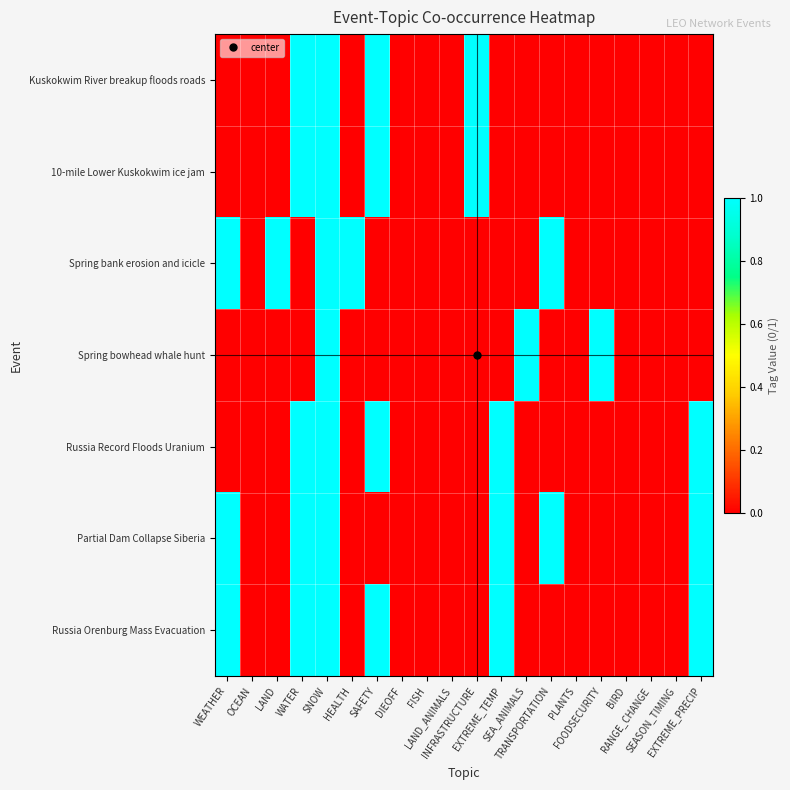

Reading left to right, transcribe all the data shown in this chart.

Kuskokwim River breakup floods roads: WEATHER=0	OCEAN=0	LAND=0	WATER=1	SNOW=1	HEALTH=0	SAFETY=1	DIEOFF=0	FISH=0	LAND_ANIMALS=0	INFRASTRUCTURE=1	EXTREME_TEMP=0	SEA_ANIMALS=0	TRANSPORTATION=0	PLANTS=0	FOODSECURITY=0	BIRD=0	RANGE_CHANGE=0	SEASON_TIMING=0	EXTREME_PRECIP=0
10-mile Lower Kuskokwim ice jam: WEATHER=0	OCEAN=0	LAND=0	WATER=1	SNOW=1	HEALTH=0	SAFETY=1	DIEOFF=0	FISH=0	LAND_ANIMALS=0	INFRASTRUCTURE=1	EXTREME_TEMP=0	SEA_ANIMALS=0	TRANSPORTATION=0	PLANTS=0	FOODSECURITY=0	BIRD=0	RANGE_CHANGE=0	SEASON_TIMING=0	EXTREME_PRECIP=0
Spring bank erosion and icicle: WEATHER=1	OCEAN=0	LAND=1	WATER=0	SNOW=1	HEALTH=1	SAFETY=0	DIEOFF=0	FISH=0	LAND_ANIMALS=0	INFRASTRUCTURE=0	EXTREME_TEMP=0	SEA_ANIMALS=0	TRANSPORTATION=1	PLANTS=0	FOODSECURITY=0	BIRD=0	RANGE_CHANGE=0	SEASON_TIMING=0	EXTREME_PRECIP=0
Spring bowhead whale hunt: WEATHER=0	OCEAN=0	LAND=0	WATER=0	SNOW=1	HEALTH=0	SAFETY=0	DIEOFF=0	FISH=0	LAND_ANIMALS=0	INFRASTRUCTURE=0	EXTREME_TEMP=0	SEA_ANIMALS=1	TRANSPORTATION=0	PLANTS=0	FOODSECURITY=1	BIRD=0	RANGE_CHANGE=0	SEASON_TIMING=0	EXTREME_PRECIP=0
Russia Record Floods Uranium: WEATHER=0	OCEAN=0	LAND=0	WATER=1	SNOW=1	HEALTH=0	SAFETY=1	DIEOFF=0	FISH=0	LAND_ANIMALS=0	INFRASTRUCTURE=0	EXTREME_TEMP=1	SEA_ANIMALS=0	TRANSPORTATION=0	PLANTS=0	FOODSECURITY=0	BIRD=0	RANGE_CHANGE=0	SEASON_TIMING=0	EXTREME_PRECIP=1
Partial Dam Collapse Siberia: WEATHER=1	OCEAN=0	LAND=0	WATER=1	SNOW=1	HEALTH=0	SAFETY=0	DIEOFF=0	FISH=0	LAND_ANIMALS=0	INFRASTRUCTURE=0	EXTREME_TEMP=1	SEA_ANIMALS=0	TRANSPORTATION=1	PLANTS=0	FOODSECURITY=0	BIRD=0	RANGE_CHANGE=0	SEASON_TIMING=0	EXTREME_PRECIP=1
Russia Orenburg Mass Evacuation: WEATHER=1	OCEAN=0	LAND=0	WATER=1	SNOW=1	HEALTH=0	SAFETY=1	DIEOFF=0	FISH=0	LAND_ANIMALS=0	INFRASTRUCTURE=0	EXTREME_TEMP=1	SEA_ANIMALS=0	TRANSPORTATION=0	PLANTS=0	FOODSECURITY=0	BIRD=0	RANGE_CHANGE=0	SEASON_TIMING=0	EXTREME_PRECIP=1